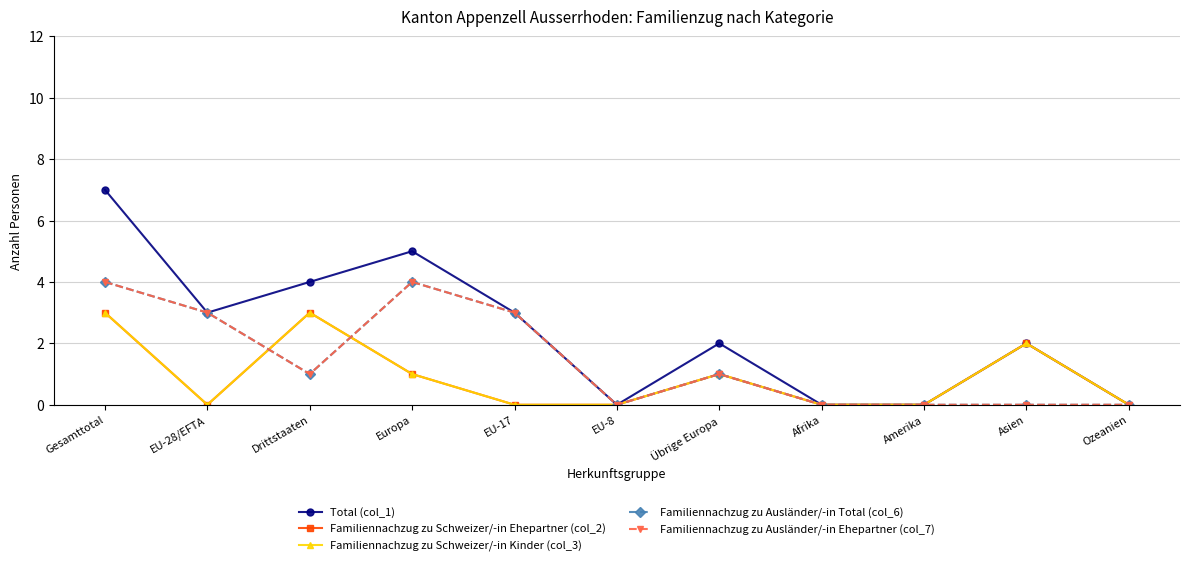

Is it true that Familiennachzug zu Ausländer/-in Total (col_6) equals 3 at EU-17?

True